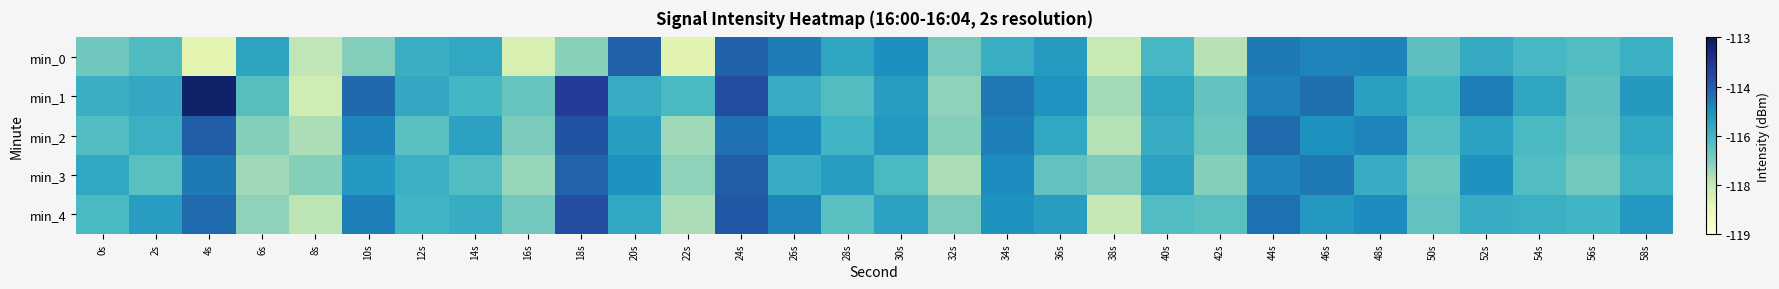

Which series changed the most between 26s and 28s?

min_4